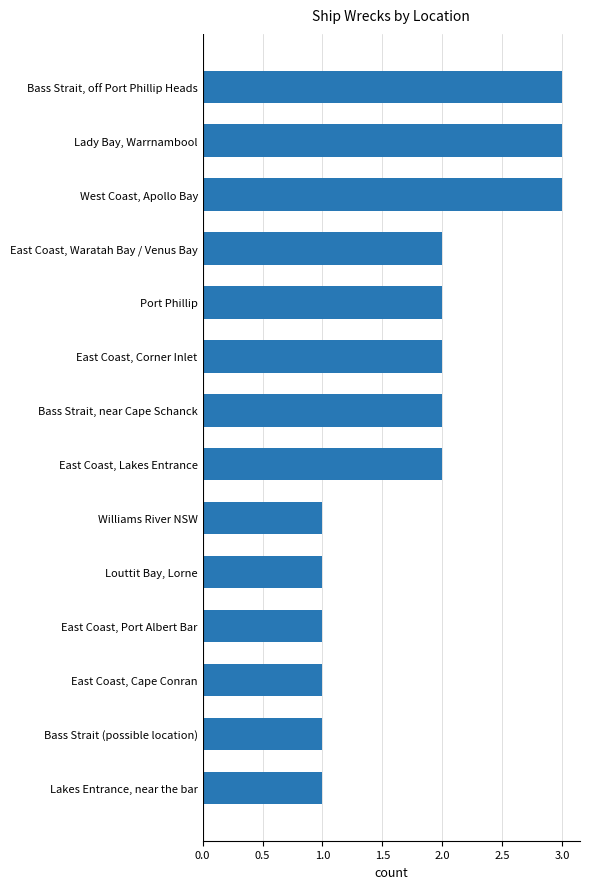

What is the change in value from East Coast, Corner Inlet to Lady Bay, Warrnambool?

+1